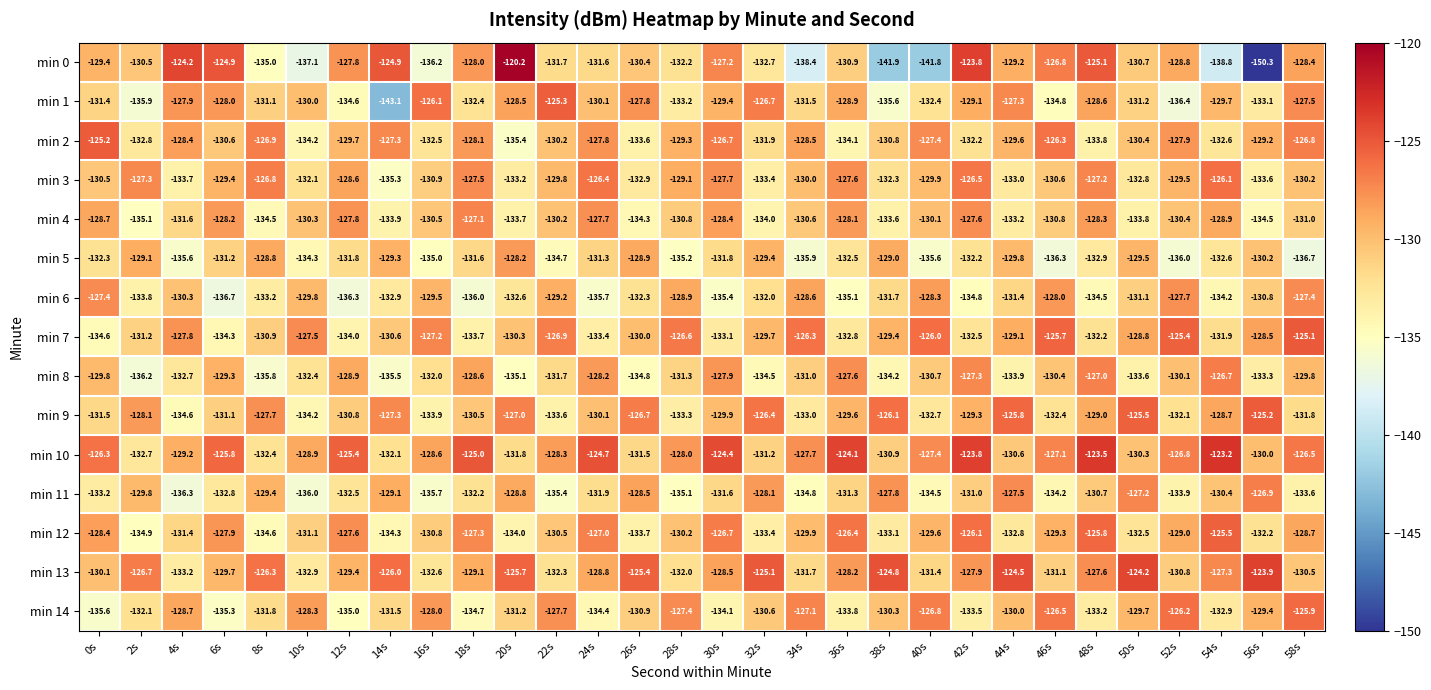

What is the average value of the min 0 series?

-131.3